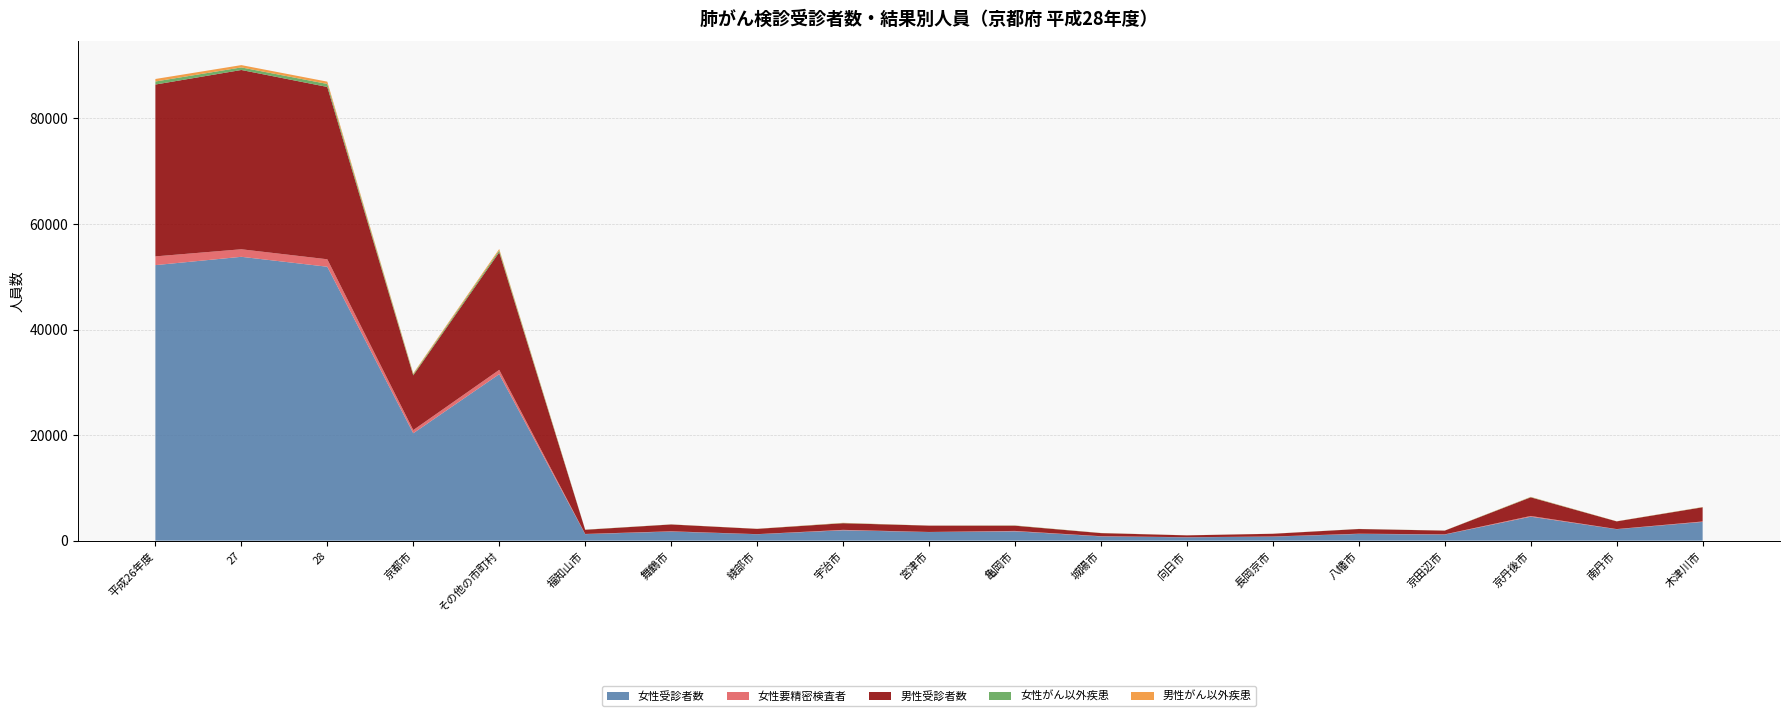

Reading left to right, what are all the values shown in this chart?

女性受診者数: 平成26年度=52210	27=53786	28=51903	京都市=20357	その他の市町村=31546	福知山市=1237	舞鶴市=1727	綾部市=1218	宇治市=1969	宮津市=1629	亀岡市=1774	城陽市=810	向日市=634	長岡京市=770	八幡市=1275	京田辺市=1162	京丹後市=4540	南丹市=2167	木津川市=3555
女性要精密検査者: 平成26年度=1655	27=1428	28=1416	京都市=597	その他の市町村=819	福知山市=36	舞鶴市=50	綾部市=18	宇治市=78	宮津市=20	亀岡市=73	城陽市=35	向日市=20	長岡京市=19	八幡市=46	京田辺市=35	京丹後市=140	南丹市=29	木津川市=84
男性受診者数: 平成26年度=32564	27=33972	28=32653	京都市=10370	その他の市町村=22283	福知山市=787	舞鶴市=1289	綾部市=996	宇治市=1257	宮津市=1196	亀岡市=986	城陽市=586	向日市=351	長岡京市=516	八幡市=885	京田辺市=705	京丹後市=3526	南丹市=1456	木津川市=2681
女性がん以外疾患: 平成26年度=574	27=486	28=567	京都市=217	その他の市町村=350	福知山市=23	舞鶴市=16	綾部市=9	宇治市=42	宮津市=8	亀岡市=38	城陽市=17	向日市=8	長岡京市=5	八幡市=19	京田辺市=11	京丹後市=57	南丹市=13	木津川市=30
男性がん以外疾患: 平成26年度=476	27=437	28=437	京都市=167	その他の市町村=270	福知山市=11	舞鶴市=10	綾部市=15	宇治市=38	宮津市=7	亀岡市=18	城陽市=14	向日市=2	長岡京市=8	八幡市=0	京田辺市=10	京丹後市=42	南丹市=15	木津川市=32